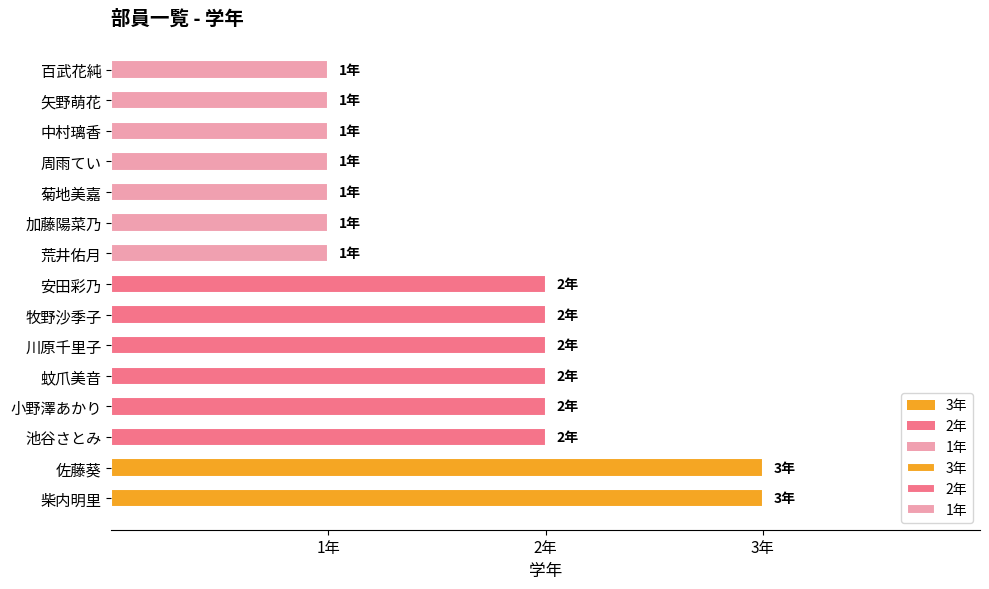

True or false: 2年 has a value of 1 at 柴内明里.

False